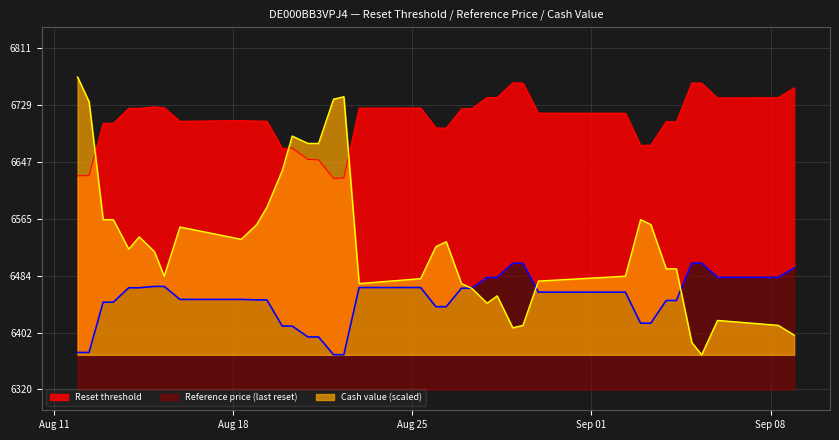

How many times do cash_value and reset_threshold cross each other?

3